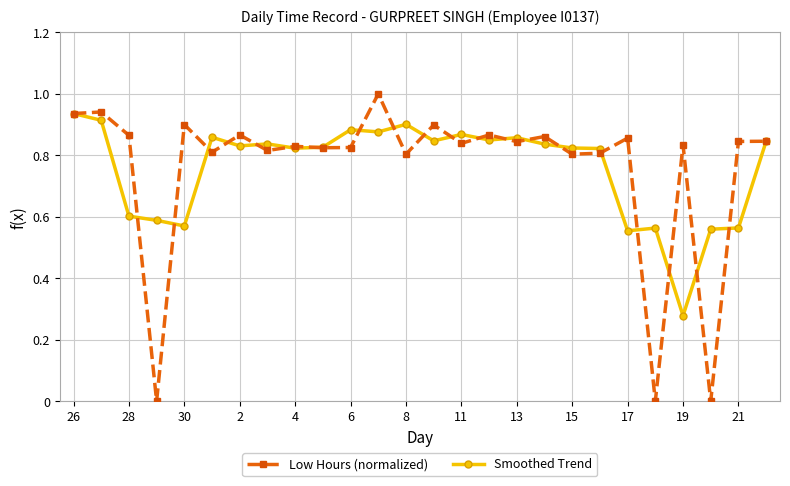

Rank the series by their maximum value, from lowest to highest.

Smoothed Trend, Low Hours (normalized)